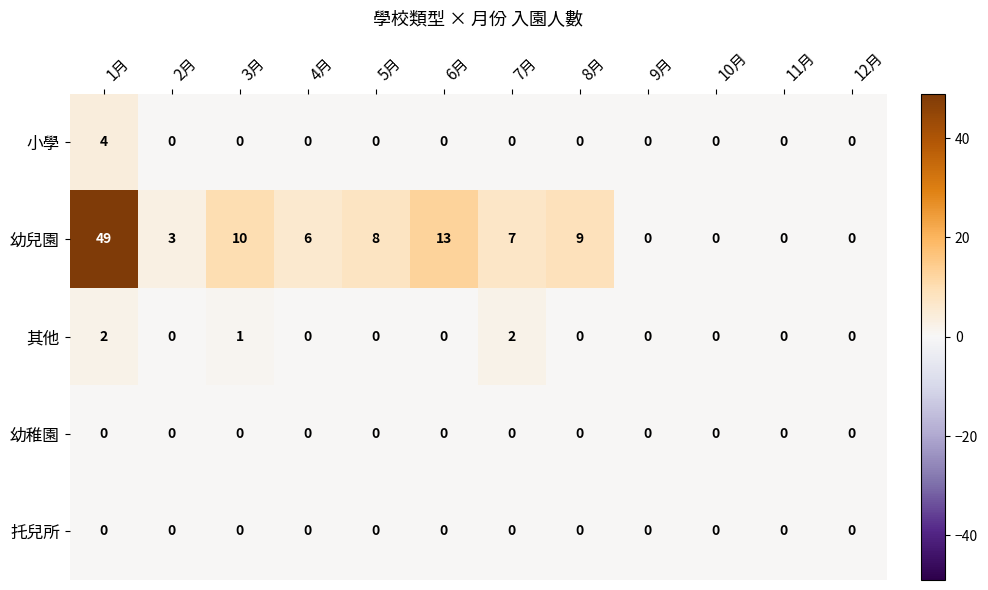

What is the total value across all series at 6月?

13